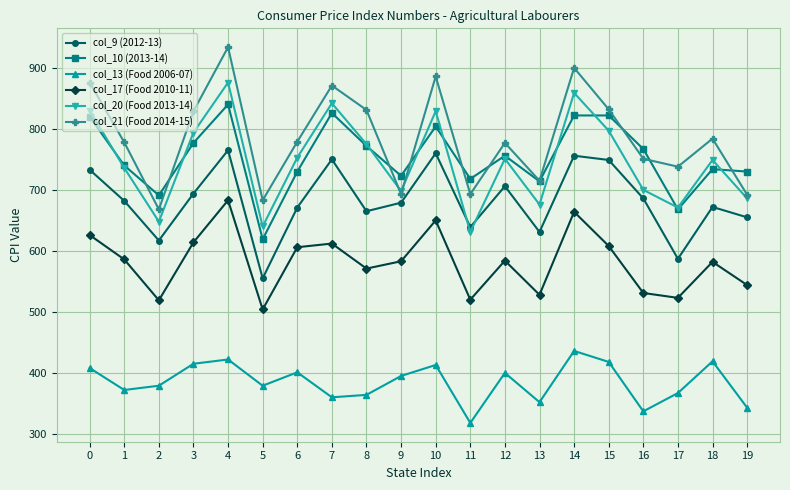

What is the total value across all series at 4?

4520